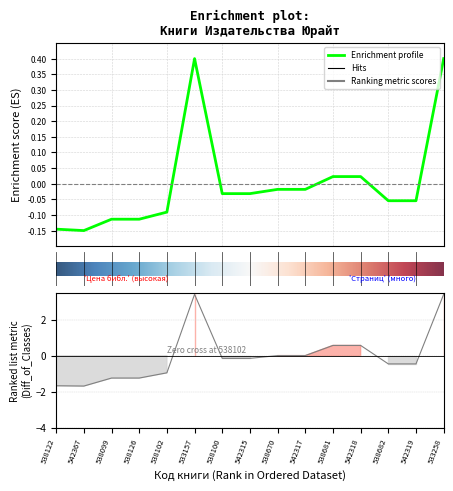

What is the total value across all series at 542367?

-1.8